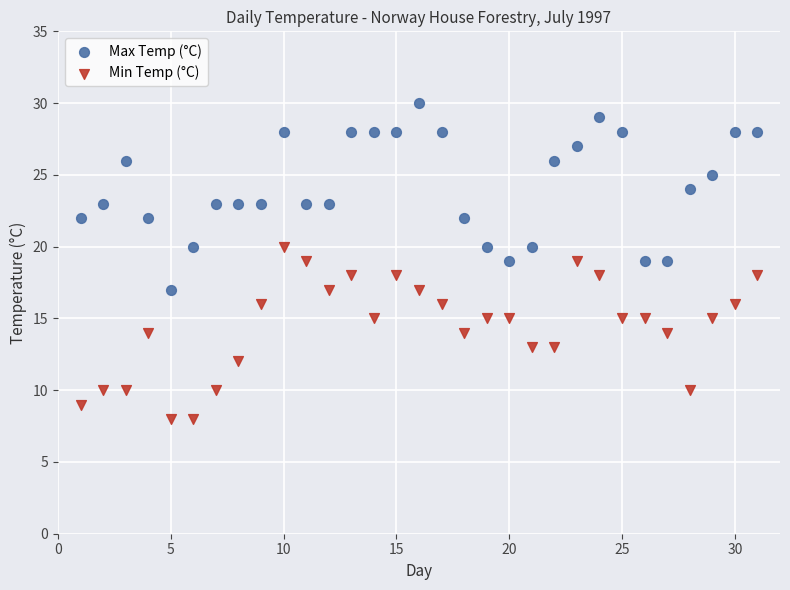

What is the X range (max minus min) for the scatter plot?

30